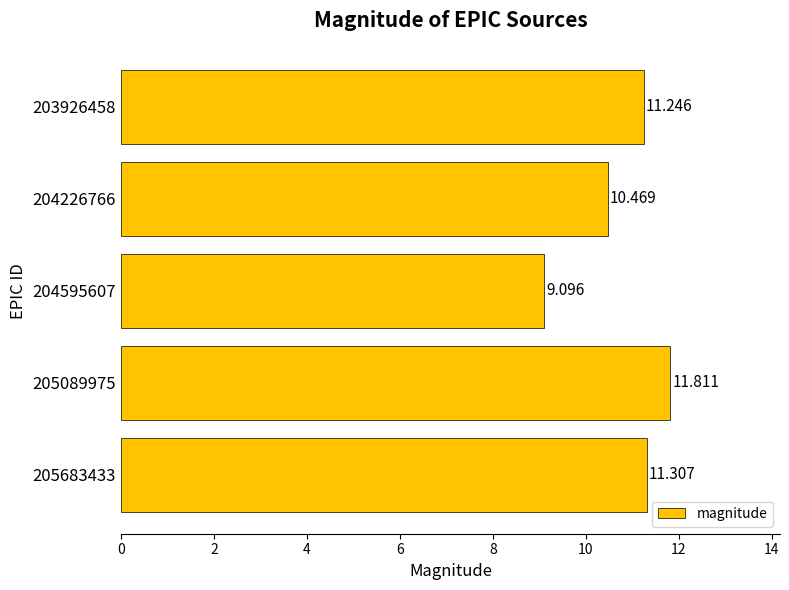

What is the smallest value displayed?

9.1